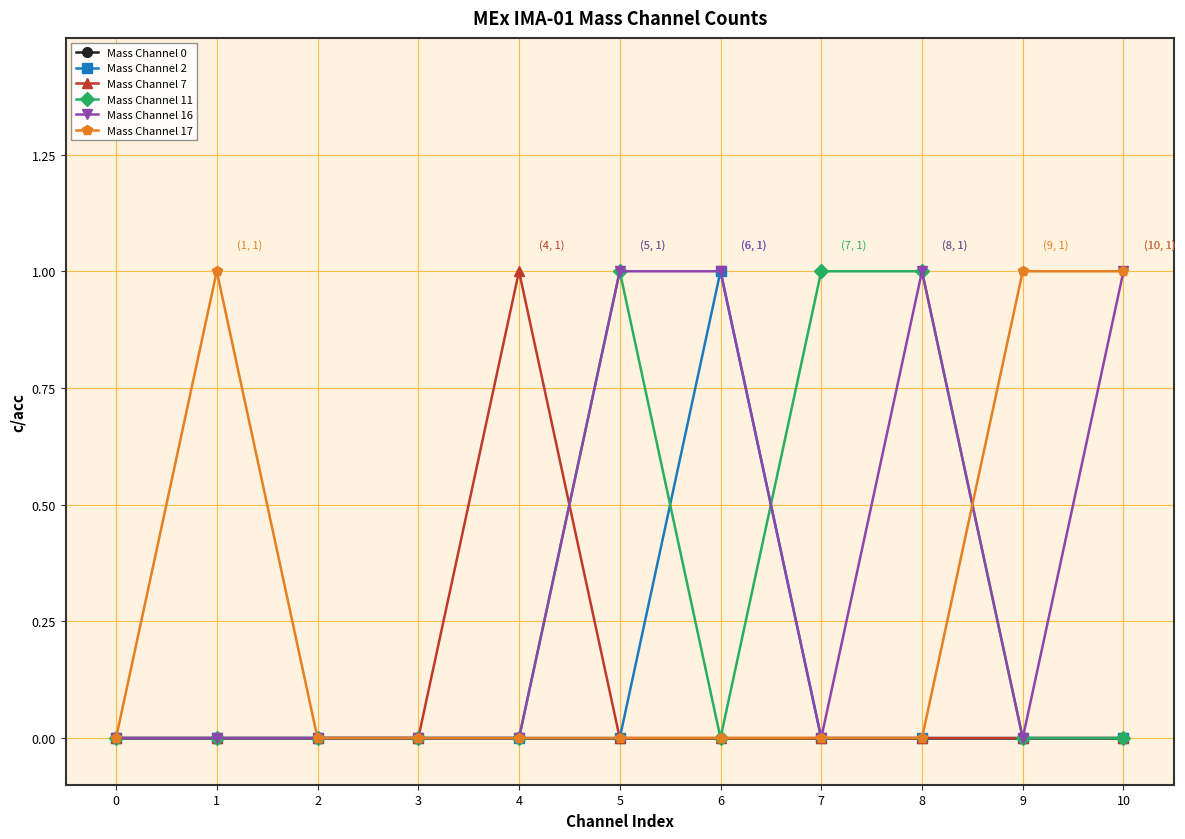

The value of Mass Channel 7 at 8 is 0. True or false?

True